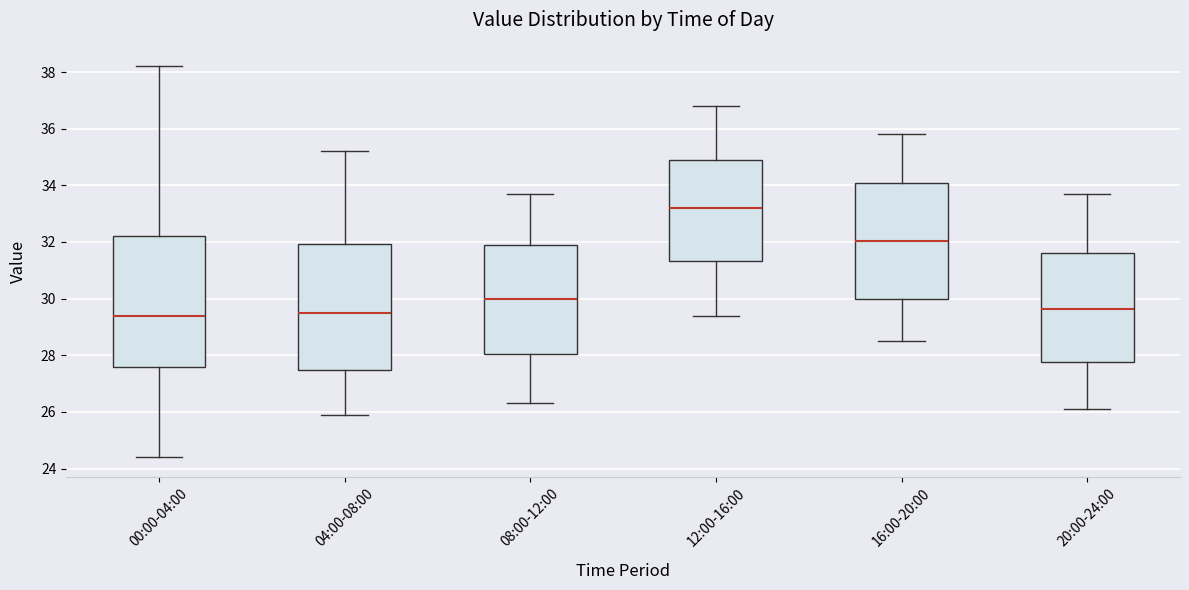

Where is the upper edge of the box for 00:00-04:00 on the y-axis? The values are not printed on the chart, so give them approximately, as read against the axis.

32.2